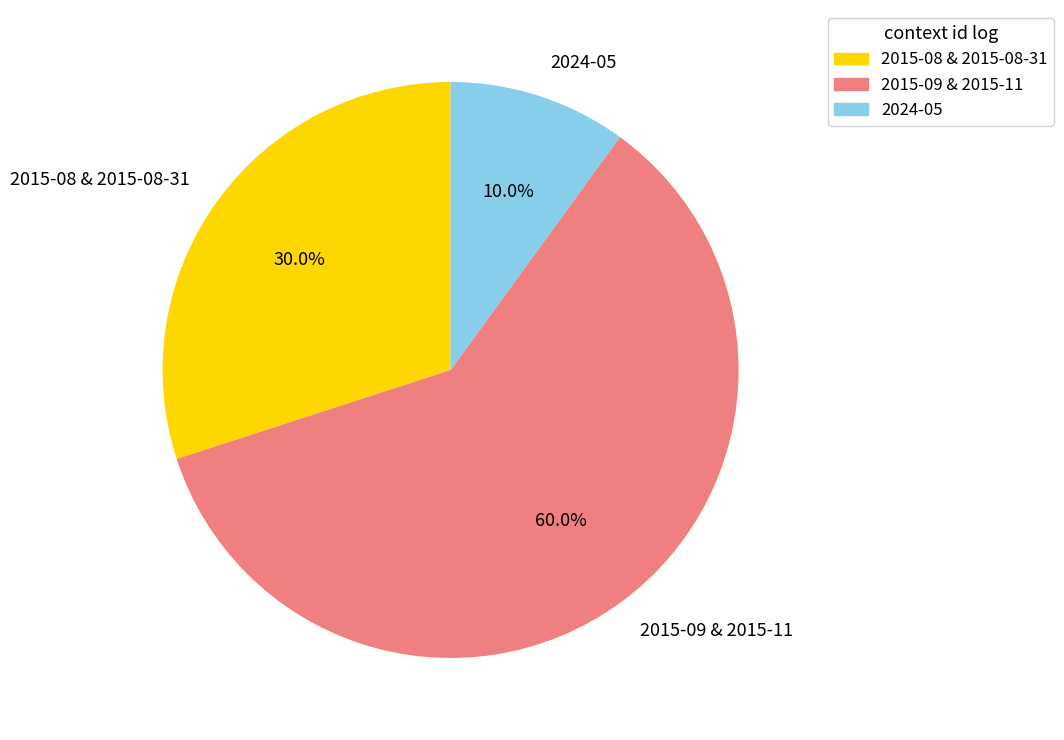

Is the sum of 2015-09 & 2015-11 and 2024-05 greater than half?

Yes